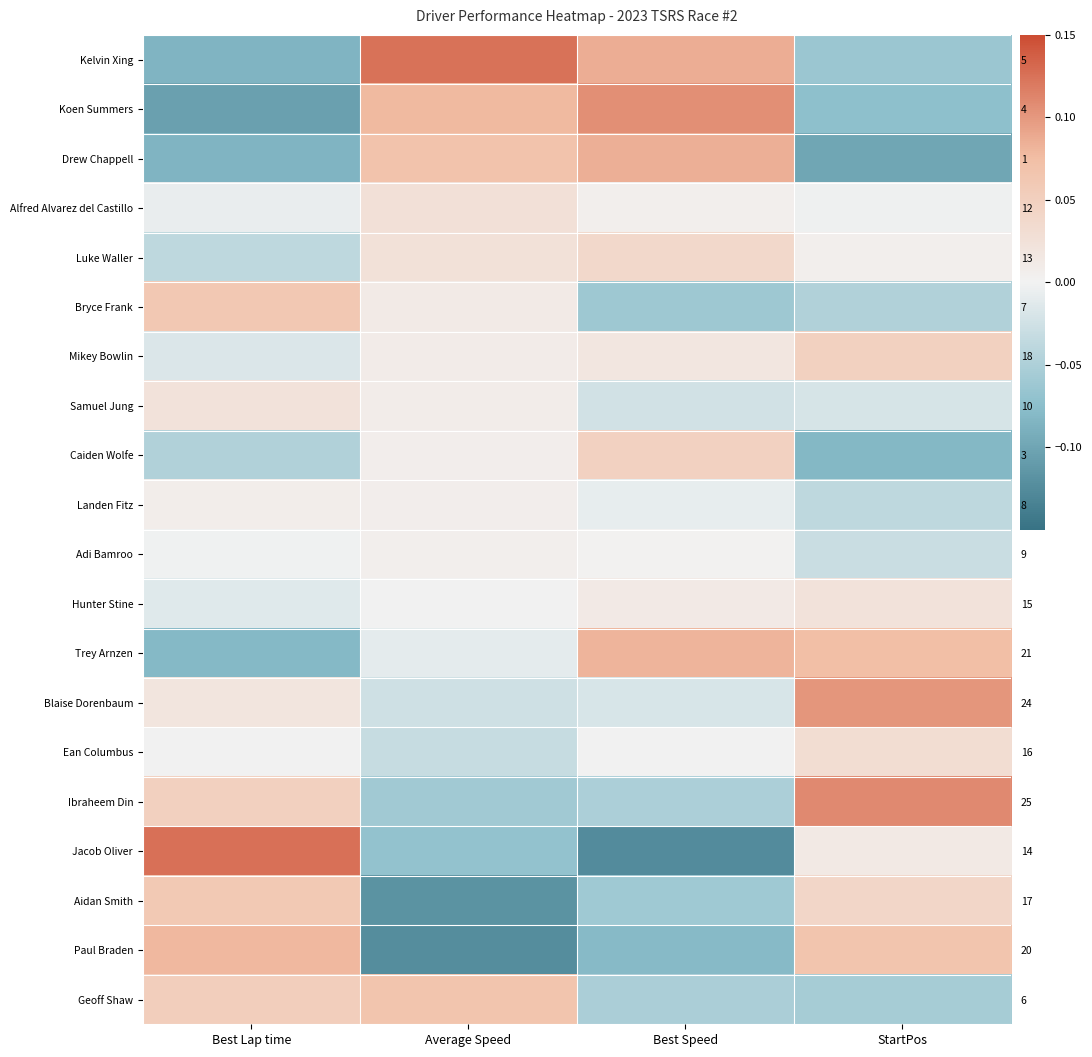

The value of Adi Bamroo at Best Speed is 0.0. True or false?

True